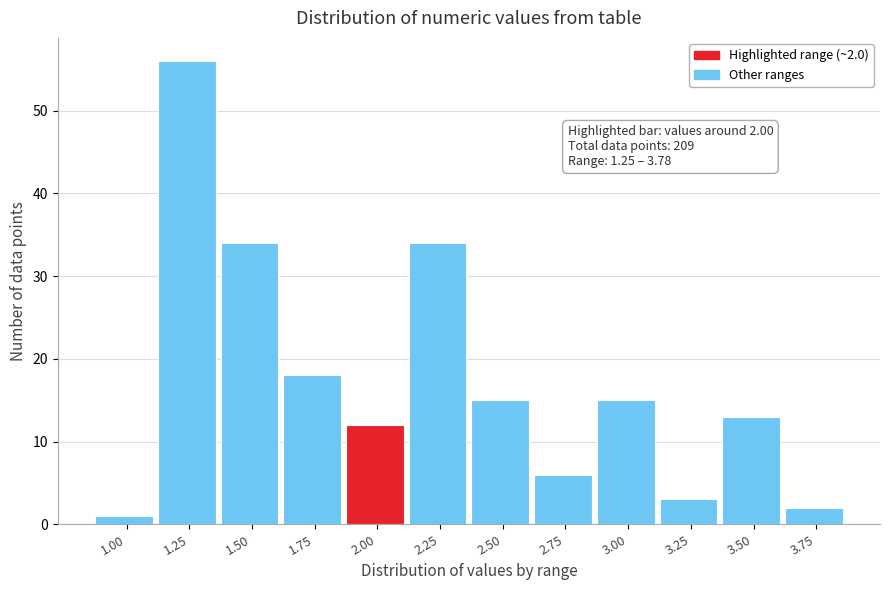

Reading left to right, transcribe all the data shown in this chart.

1	56	34	18	12	34	15	6	15	3	13	2